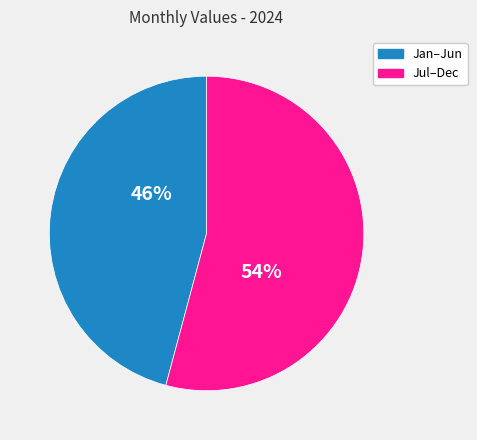

Count the number of slices in the pie.

2